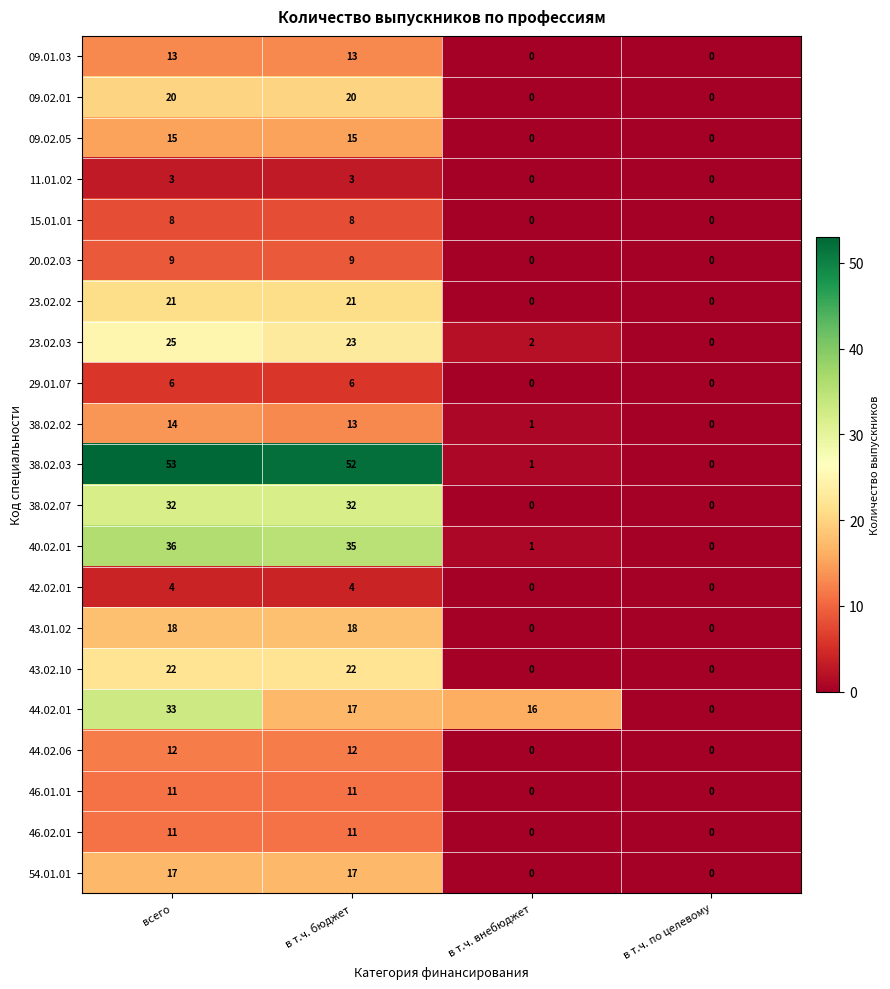

How many data points does each series have?

4